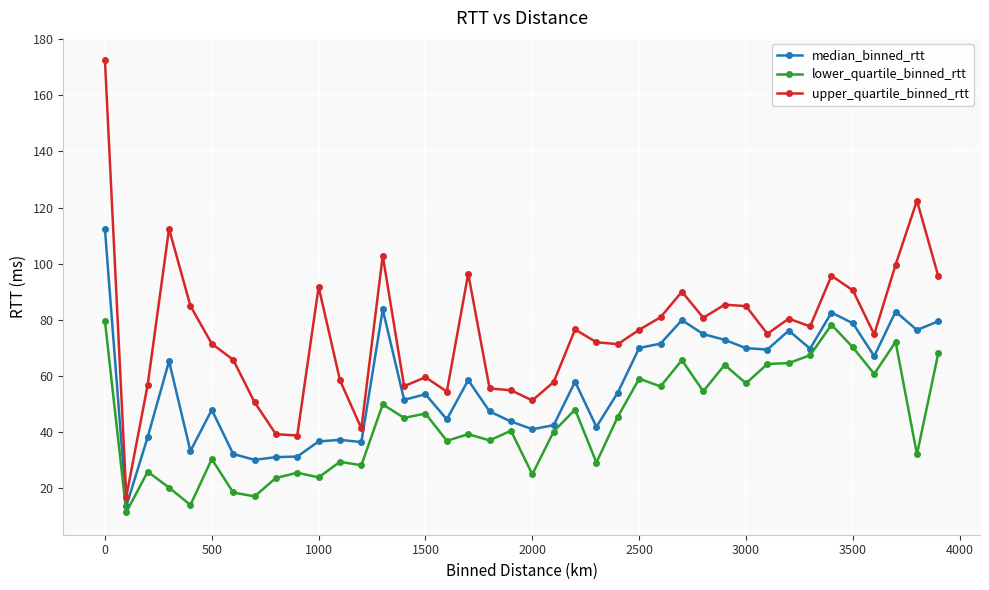

What is the value of the upper_quartile_binned_rtt point at the 9th from the left?

39.2